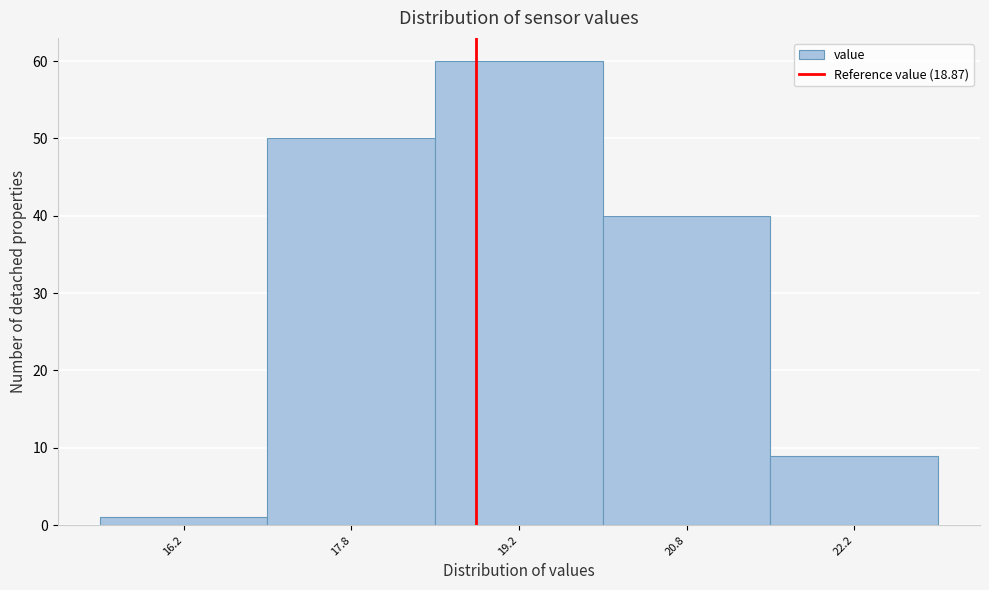

What is the height of the bar covering 15.5 to 17.0 on the x-axis? Neither the bar edges nor the heights are printed on the chart, so give them approximately, as read against the axes.

1